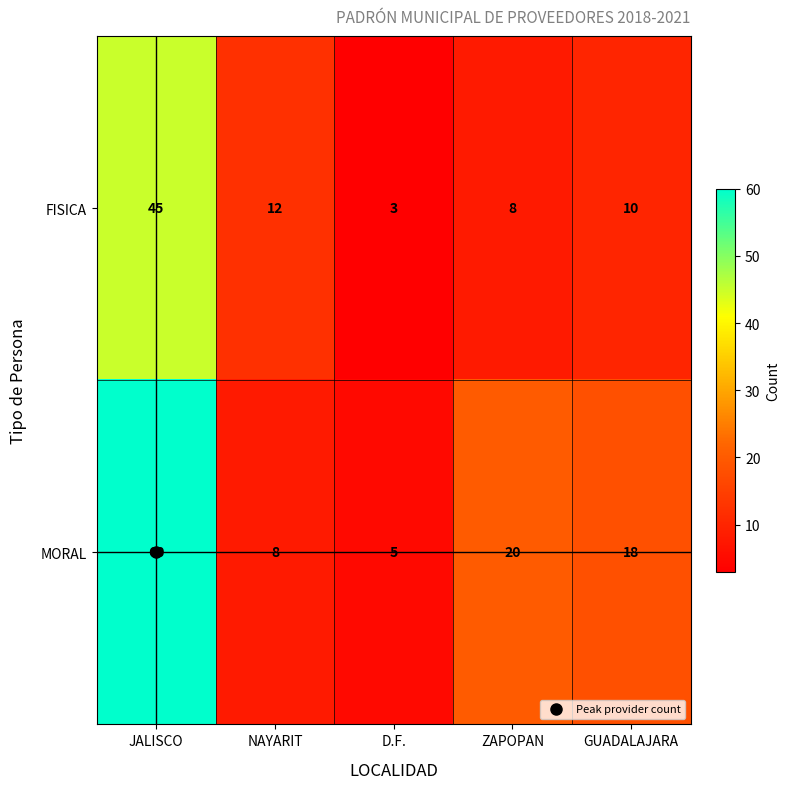

What is the difference between the maximum and minimum values in the MORAL series?

55